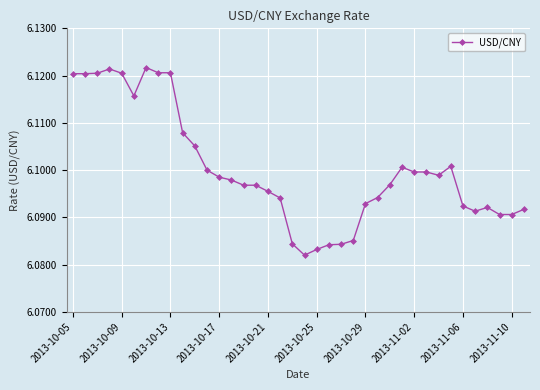

What is the sum of all values?

231.8